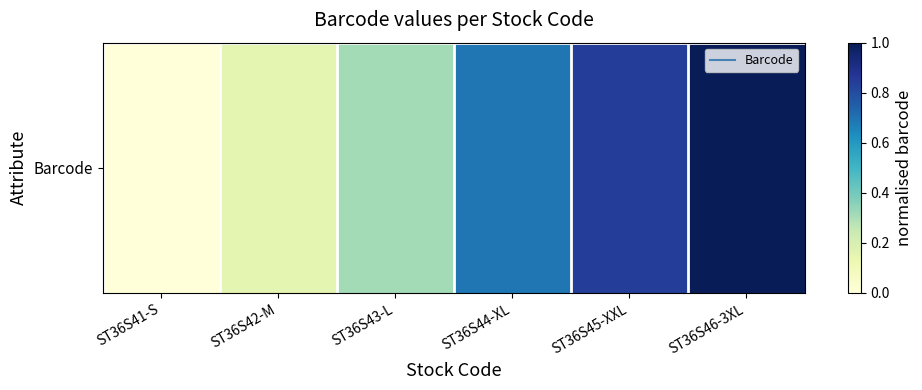

Reading right to left, list all the values displayed in this chart.

1.0	0.8	0.7	0.3	0.2	0.0